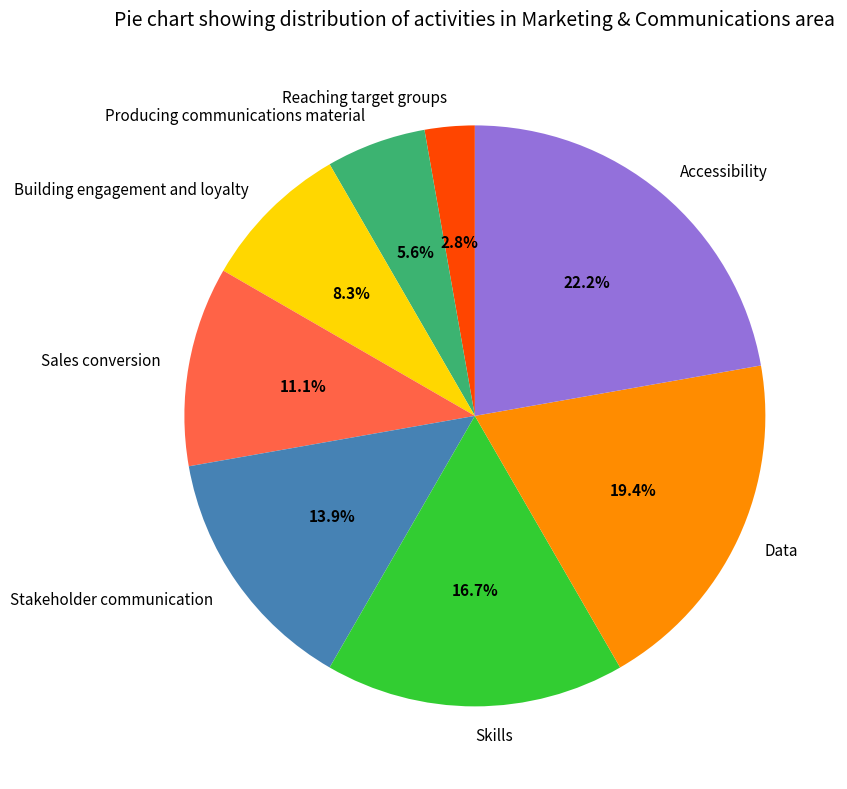

Which slice is the smallest?

Reaching target groups